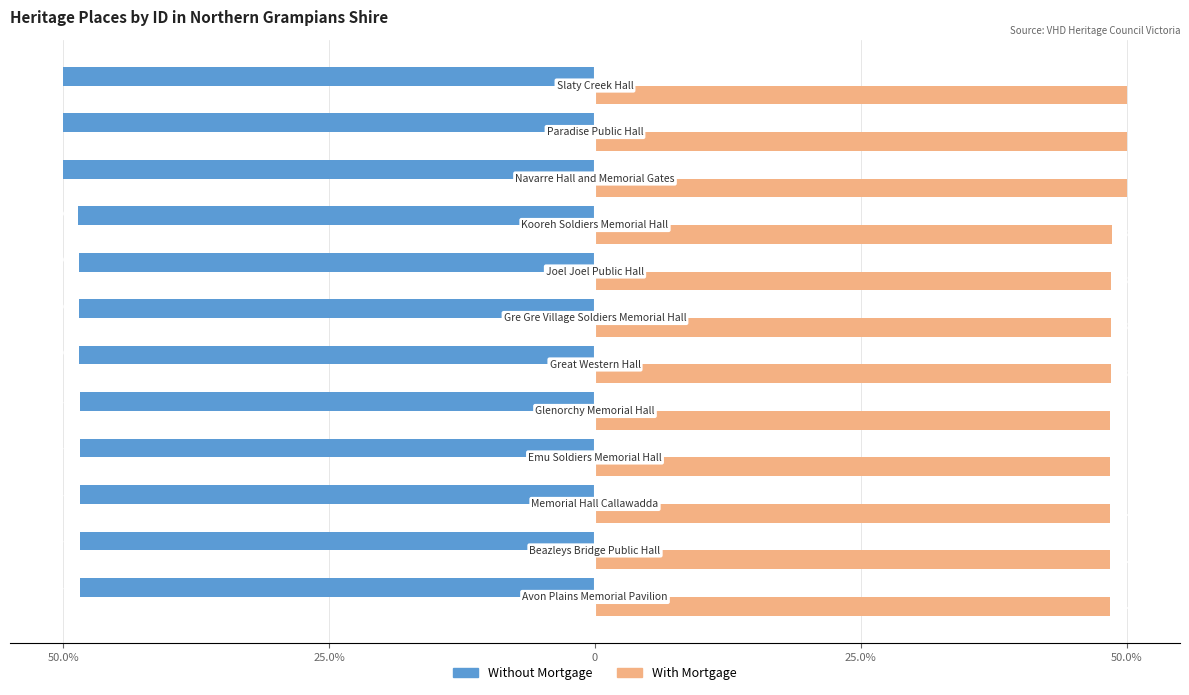

What are all the series names shown in the legend?

Without Mortgage, With Mortgage